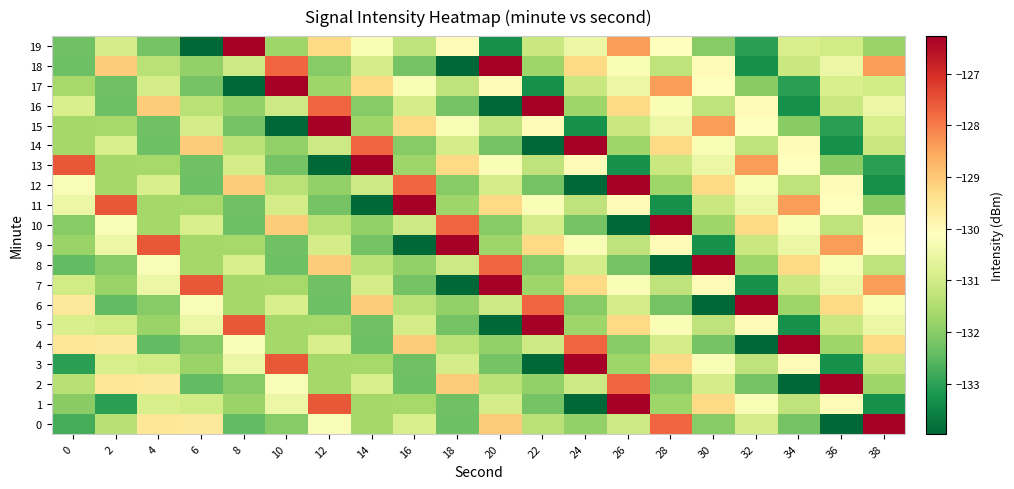

Reading left to right, list all the values displayed in this chart.

0: 0=-132.7	2=-131.4	4=-129.5	6=-129.6	8=-132.5	10=-132.0	12=-130.2	14=-131.7	16=-130.9	18=-132.3	20=-129.1	22=-131.4	24=-131.9	26=-131.1	28=-127.7	30=-132.0	32=-130.9	34=-132.2	36=-134.0	38=-126.3
1: 0=-132.0	2=-133.0	4=-130.9	6=-131.0	8=-131.8	10=-130.5	12=-127.5	14=-131.7	16=-131.6	18=-132.3	20=-130.9	22=-132.2	24=-134.0	26=-126.3	28=-131.7	30=-129.3	32=-130.3	34=-131.3	36=-130.0	38=-133.3
2: 0=-131.4	2=-129.5	4=-129.6	6=-132.5	8=-132.0	10=-130.2	12=-131.7	14=-130.9	16=-132.3	18=-129.1	20=-131.4	22=-131.9	24=-131.1	26=-127.7	28=-132.0	30=-130.9	32=-132.2	34=-134.0	36=-126.3	38=-131.7
3: 0=-133.0	2=-130.9	4=-131.0	6=-131.8	8=-130.5	10=-127.5	12=-131.7	14=-131.6	16=-132.3	18=-130.9	20=-132.2	22=-134.0	24=-126.3	26=-131.7	28=-129.3	30=-130.3	32=-131.3	34=-130.0	36=-133.3	38=-131.1
4: 0=-129.5	2=-129.6	4=-132.5	6=-132.0	8=-130.2	10=-131.7	12=-130.9	14=-132.3	16=-129.1	18=-131.4	20=-131.9	22=-131.1	24=-127.7	26=-132.0	28=-130.9	30=-132.2	32=-134.0	34=-126.3	36=-131.7	38=-129.3
5: 0=-130.9	2=-131.0	4=-131.8	6=-130.5	8=-127.5	10=-131.7	12=-131.6	14=-132.3	16=-130.9	18=-132.2	20=-134.0	22=-126.3	24=-131.7	26=-129.3	28=-130.3	30=-131.3	32=-130.0	34=-133.3	36=-131.1	38=-130.5
6: 0=-129.6	2=-132.5	4=-132.0	6=-130.2	8=-131.7	10=-130.9	12=-132.3	14=-129.1	16=-131.4	18=-131.9	20=-131.1	22=-127.7	24=-132.0	26=-130.9	28=-132.2	30=-134.0	32=-126.3	34=-131.7	36=-129.3	38=-130.3
7: 0=-131.0	2=-131.8	4=-130.5	6=-127.5	8=-131.7	10=-131.6	12=-132.3	14=-130.9	16=-132.2	18=-134.0	20=-126.3	22=-131.7	24=-129.3	26=-130.3	28=-131.3	30=-130.0	32=-133.3	34=-131.1	36=-130.5	38=-128.4
8: 0=-132.5	2=-132.0	4=-130.2	6=-131.7	8=-130.9	10=-132.3	12=-129.1	14=-131.4	16=-131.9	18=-131.1	20=-127.7	22=-132.0	24=-130.9	26=-132.2	28=-134.0	30=-126.3	32=-131.7	34=-129.3	36=-130.3	38=-131.3
9: 0=-131.8	2=-130.5	4=-127.5	6=-131.7	8=-131.6	10=-132.3	12=-130.9	14=-132.2	16=-134.0	18=-126.3	20=-131.7	22=-129.3	24=-130.3	26=-131.3	28=-130.0	30=-133.3	32=-131.1	34=-130.5	36=-128.4	38=-130.1
10: 0=-132.0	2=-130.2	4=-131.7	6=-130.9	8=-132.3	10=-129.1	12=-131.4	14=-131.9	16=-131.1	18=-127.7	20=-132.0	22=-130.9	24=-132.2	26=-134.0	28=-126.3	30=-131.7	32=-129.3	34=-130.3	36=-131.3	38=-130.0
11: 0=-130.5	2=-127.5	4=-131.7	6=-131.6	8=-132.3	10=-130.9	12=-132.2	14=-134.0	16=-126.3	18=-131.7	20=-129.3	22=-130.3	24=-131.3	26=-130.0	28=-133.3	30=-131.1	32=-130.5	34=-128.4	36=-130.1	38=-132.0
12: 0=-130.2	2=-131.7	4=-130.9	6=-132.3	8=-129.1	10=-131.4	12=-131.9	14=-131.1	16=-127.7	18=-132.0	20=-130.9	22=-132.2	24=-134.0	26=-126.3	28=-131.7	30=-129.3	32=-130.3	34=-131.3	36=-130.0	38=-133.3
13: 0=-127.5	2=-131.7	4=-131.6	6=-132.3	8=-130.9	10=-132.2	12=-134.0	14=-126.3	16=-131.7	18=-129.3	20=-130.3	22=-131.3	24=-130.0	26=-133.3	28=-131.1	30=-130.5	32=-128.4	34=-130.1	36=-132.0	38=-133.0
14: 0=-131.7	2=-130.9	4=-132.3	6=-129.1	8=-131.4	10=-131.9	12=-131.1	14=-127.7	16=-132.0	18=-130.9	20=-132.2	22=-134.0	24=-126.3	26=-131.7	28=-129.3	30=-130.3	32=-131.3	34=-130.0	36=-133.3	38=-131.1
15: 0=-131.7	2=-131.6	4=-132.3	6=-130.9	8=-132.2	10=-134.0	12=-126.3	14=-131.7	16=-129.3	18=-130.3	20=-131.3	22=-130.0	24=-133.3	26=-131.1	28=-130.5	30=-128.4	32=-130.1	34=-132.0	36=-133.0	38=-130.9
16: 0=-130.9	2=-132.3	4=-129.1	6=-131.4	8=-131.9	10=-131.1	12=-127.7	14=-132.0	16=-130.9	18=-132.2	20=-134.0	22=-126.3	24=-131.7	26=-129.3	28=-130.3	30=-131.3	32=-130.0	34=-133.3	36=-131.1	38=-130.5
17: 0=-131.6	2=-132.3	4=-130.9	6=-132.2	8=-134.0	10=-126.3	12=-131.7	14=-129.3	16=-130.3	18=-131.3	20=-130.0	22=-133.3	24=-131.1	26=-130.5	28=-128.4	30=-130.1	32=-132.0	34=-133.0	36=-130.9	38=-131.0
18: 0=-132.3	2=-129.1	4=-131.4	6=-131.9	8=-131.1	10=-127.7	12=-132.0	14=-130.9	16=-132.2	18=-134.0	20=-126.3	22=-131.7	24=-129.3	26=-130.3	28=-131.3	30=-130.0	32=-133.3	34=-131.1	36=-130.5	38=-128.4
19: 0=-132.3	2=-130.9	4=-132.2	6=-134.0	8=-126.3	10=-131.7	12=-129.3	14=-130.3	16=-131.3	18=-130.0	20=-133.3	22=-131.1	24=-130.5	26=-128.4	28=-130.1	30=-132.0	32=-133.0	34=-130.9	36=-131.0	38=-131.8